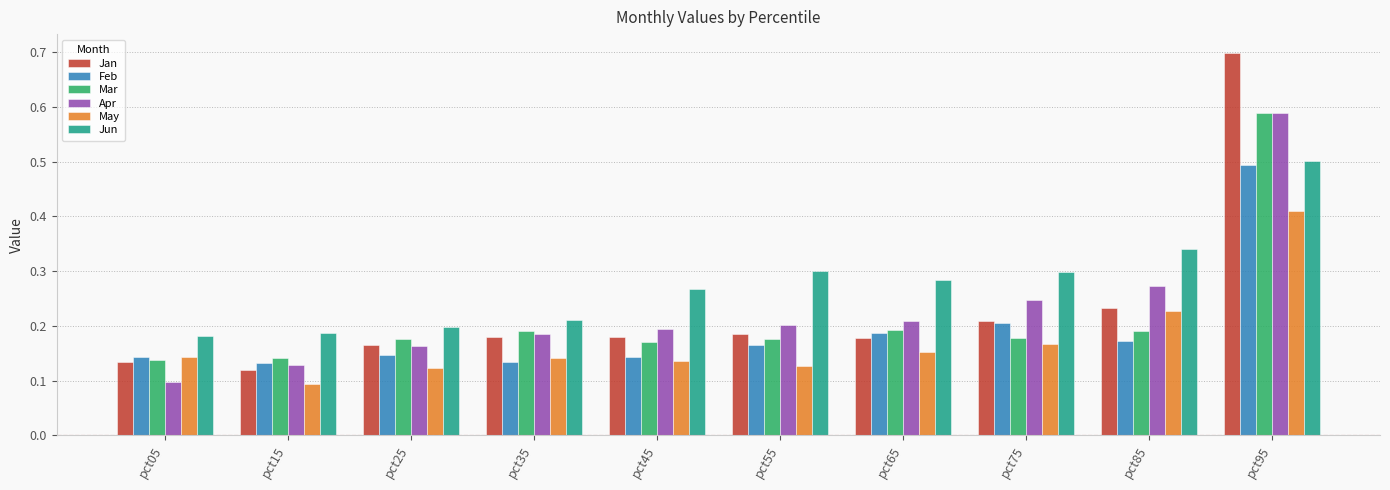

True or false: Feb has a value of 0.2 at pct85.

True